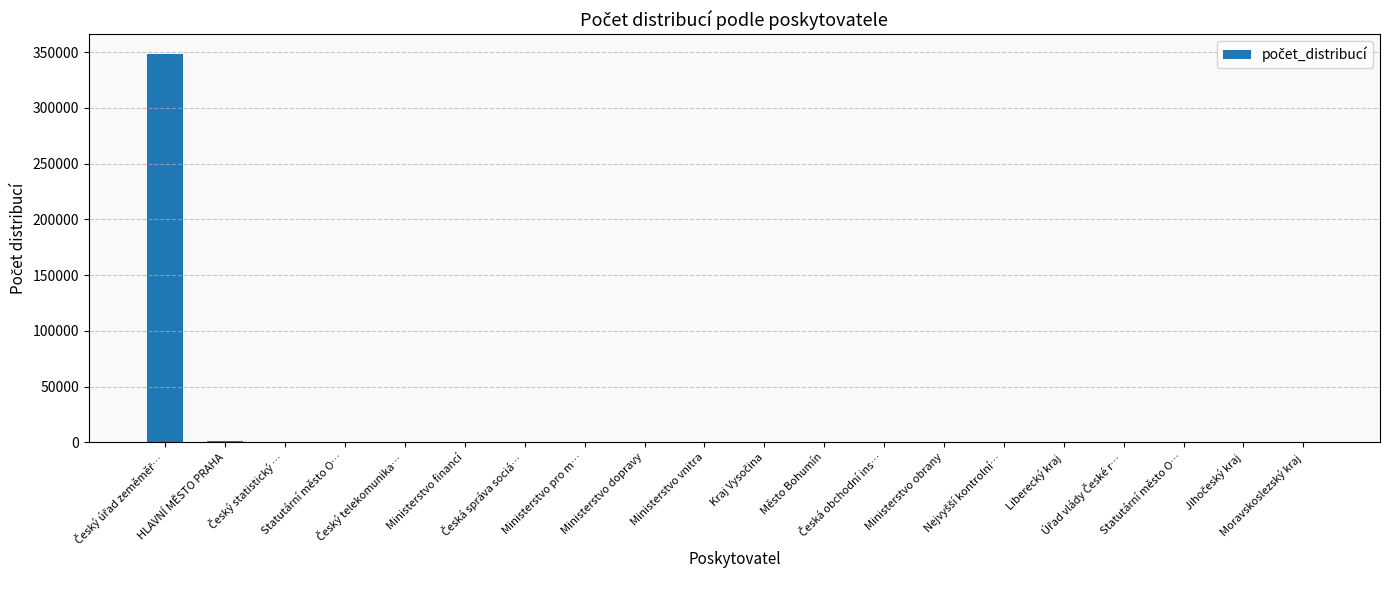

How many distinct data groups are displayed?

1